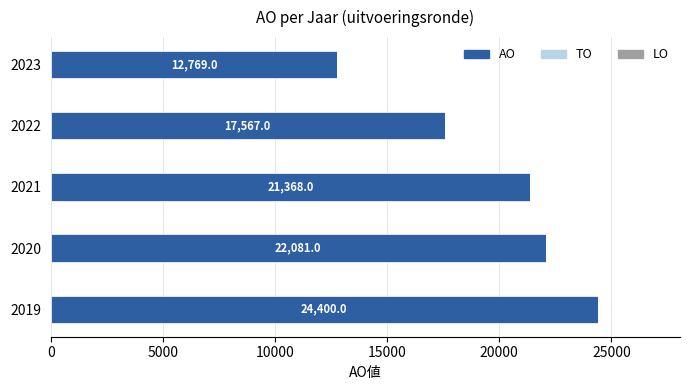

How many categories are shown in the chart?

5